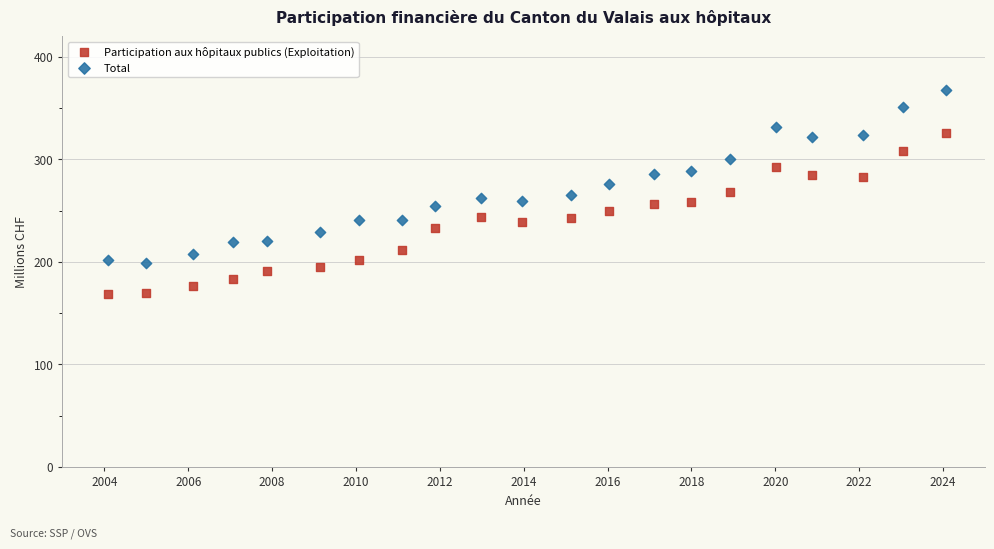

What is the X range (max minus min) for the scatter plot?

20.0